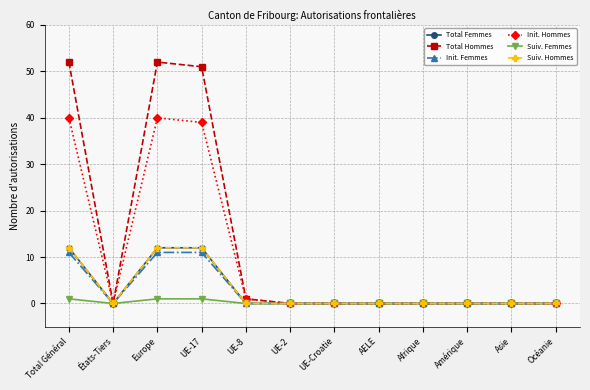

Does the chart have visible grid lines?

Yes